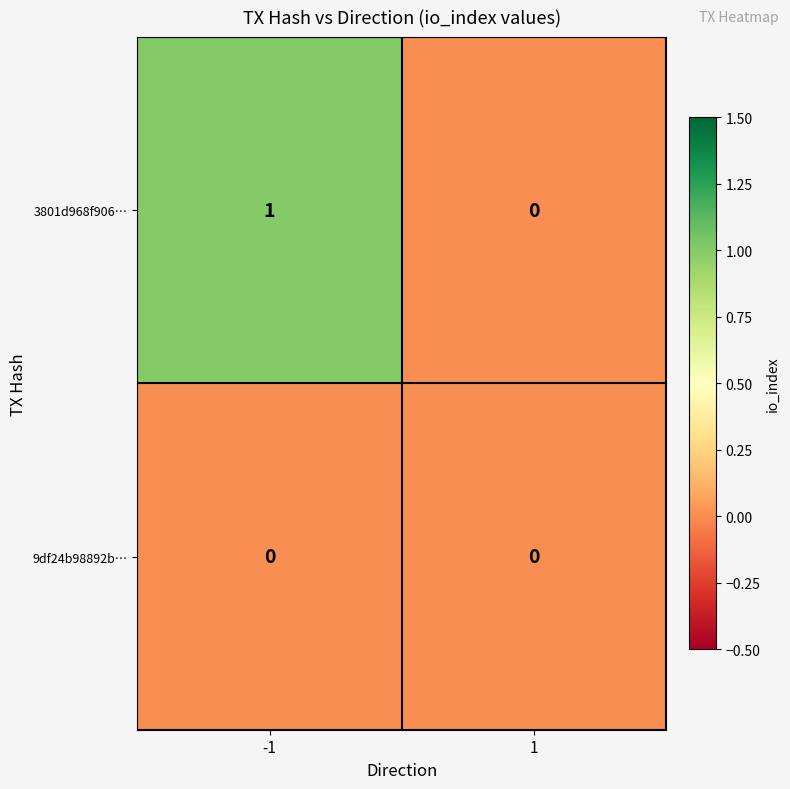

Is the value of 9df24b98892b… at 1 greater than the value of 3801d968f906… at -1?

No